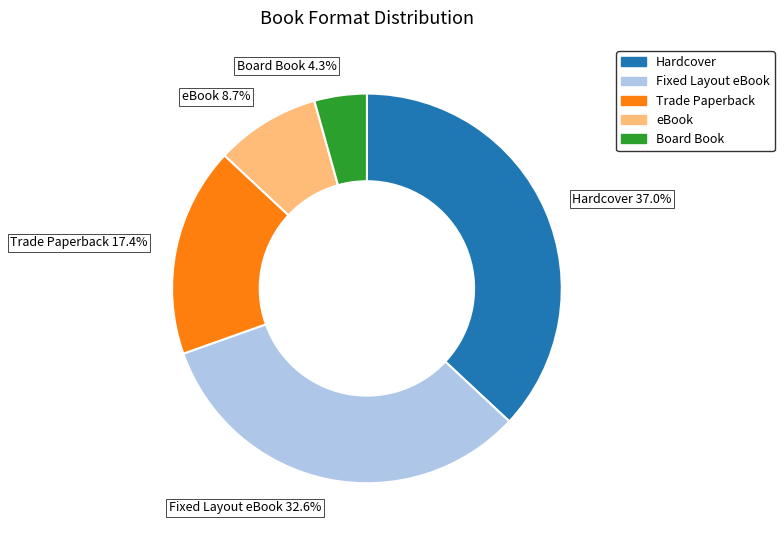

Which category has the smallest portion of the pie?

Board Book